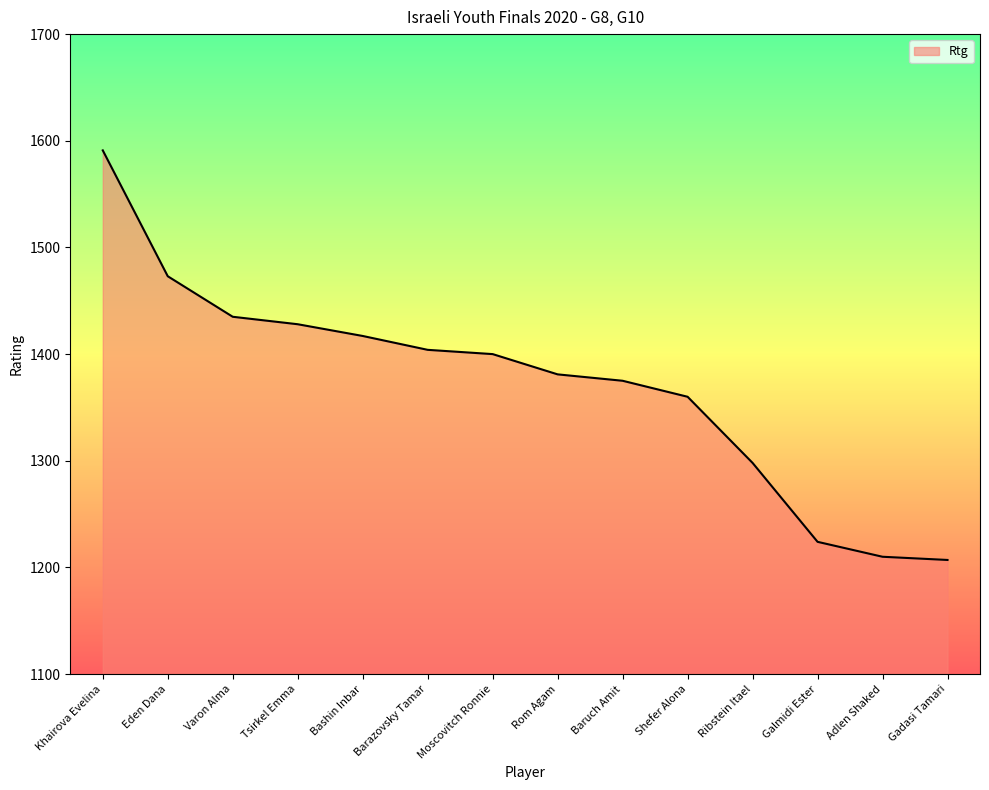

Between Gadasi Tamari and Varon Alma, which is larger?

Varon Alma